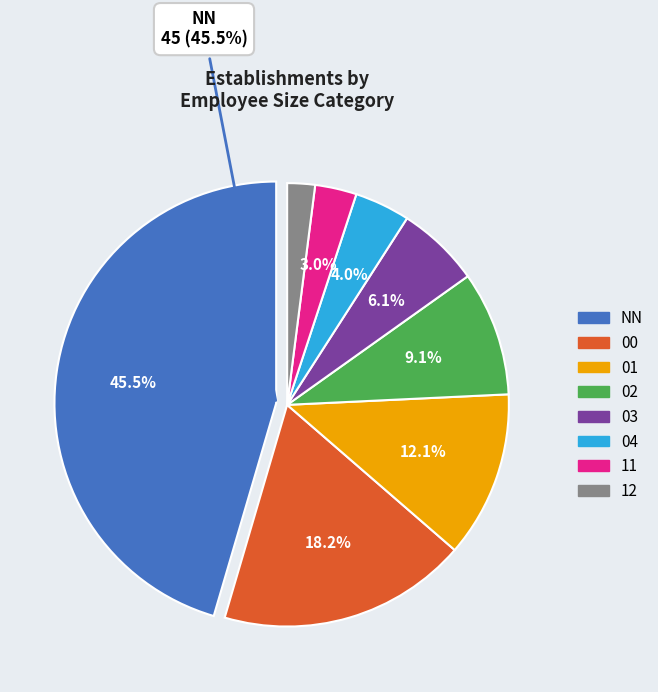

Does any single category account for the majority?

No